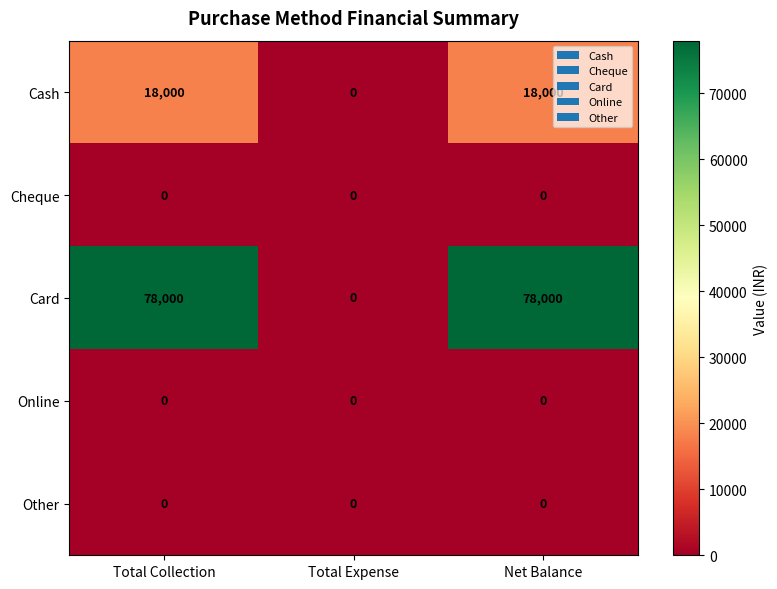

Is the value of Card at Net Balance greater than the value of Other at Net Balance?

Yes